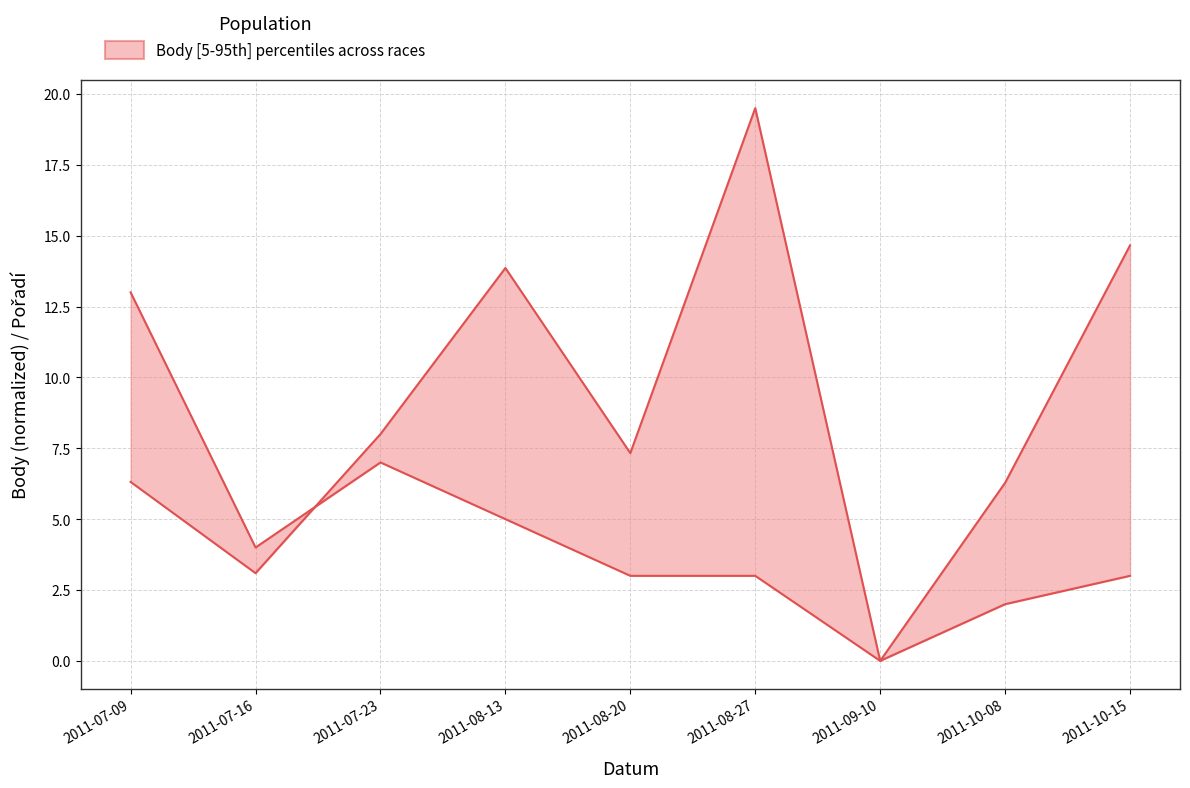

Where is Pořadí nearest to the value 6?

2011-07-23